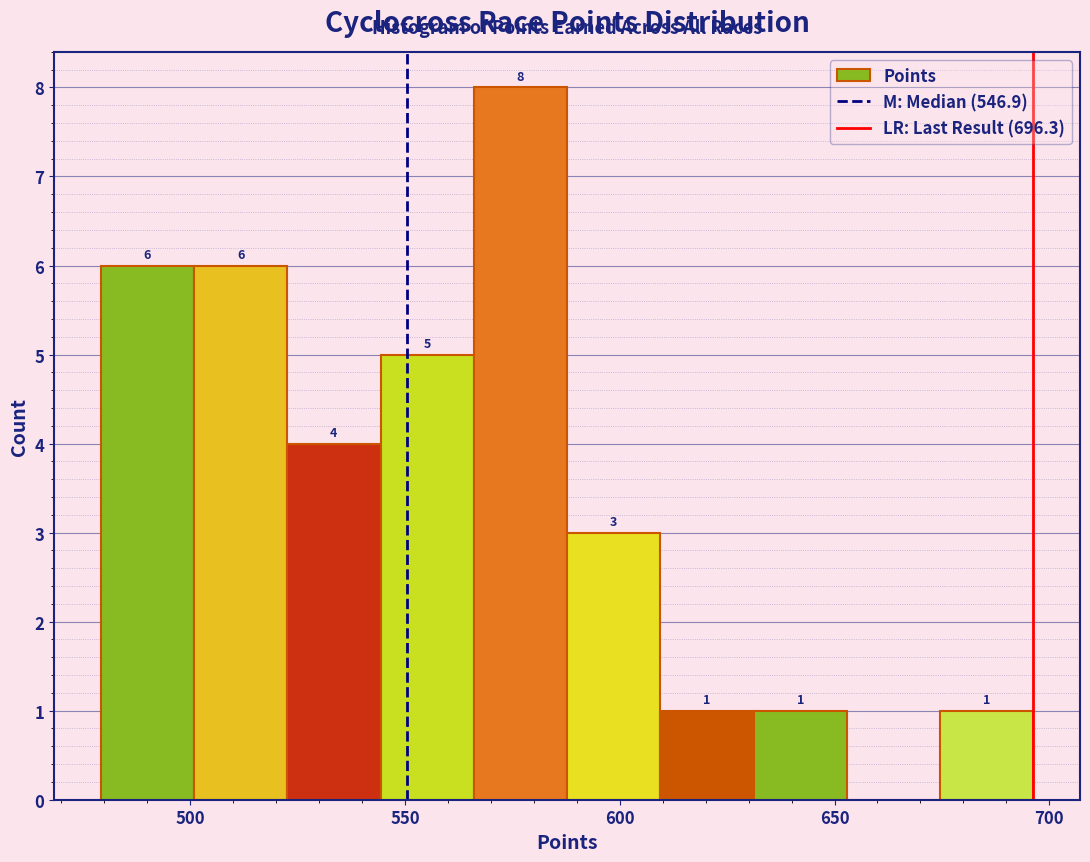

Which range on the x-axis has the tallest bar?

565 to 590